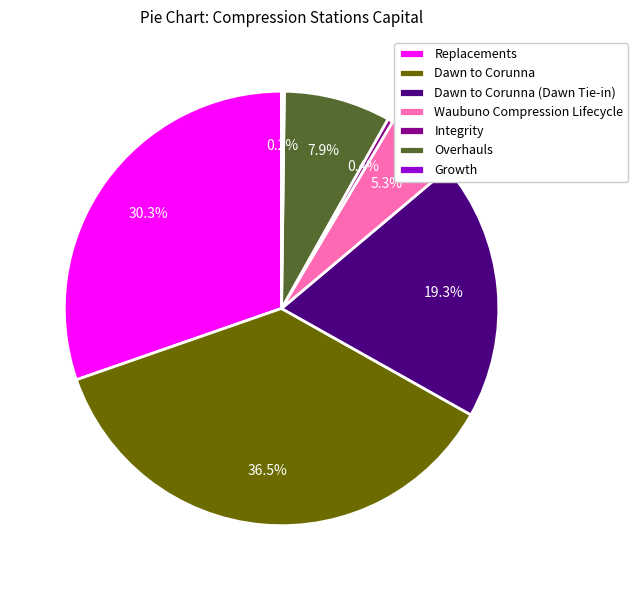

Does Waubuno Compression Lifecycle represent more than half of the total?

No